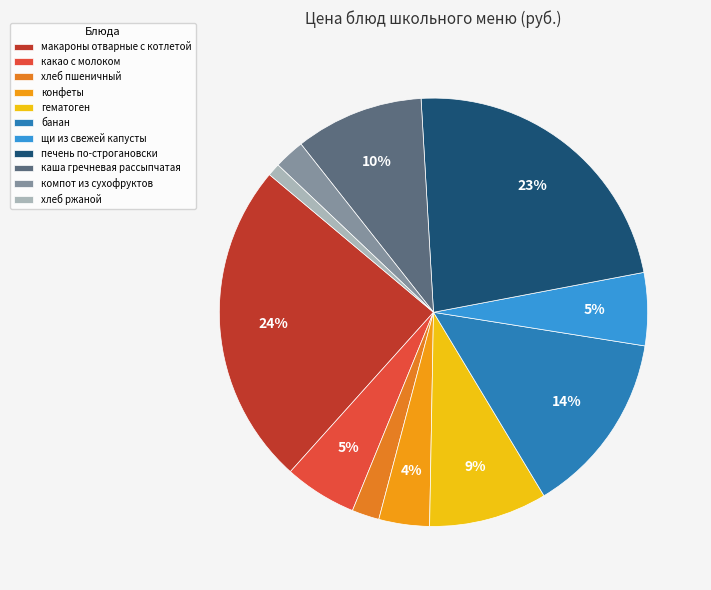

The хлеб ржаной slice represents 11% of the pie. True or false?

False